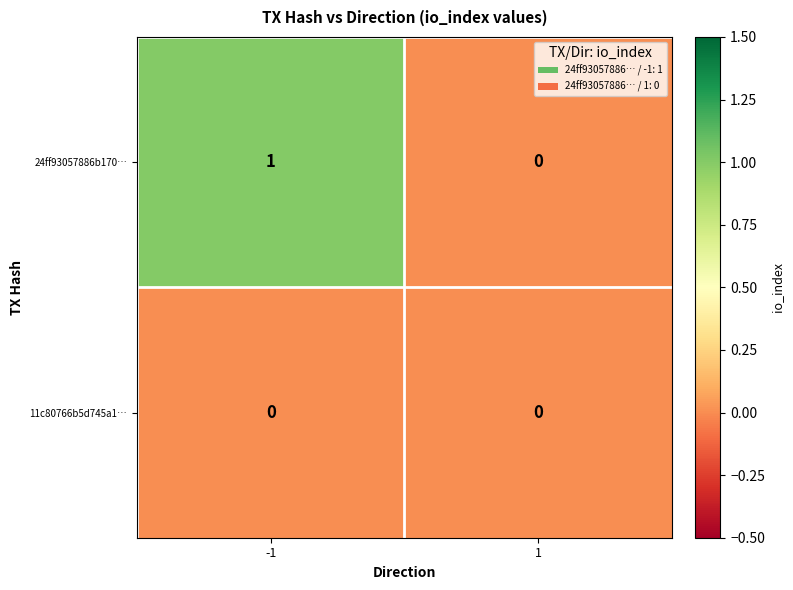

Is the value of 24ff93057886b170… at -1 greater than the value of 11c80766b5d745a1… at 1?

Yes